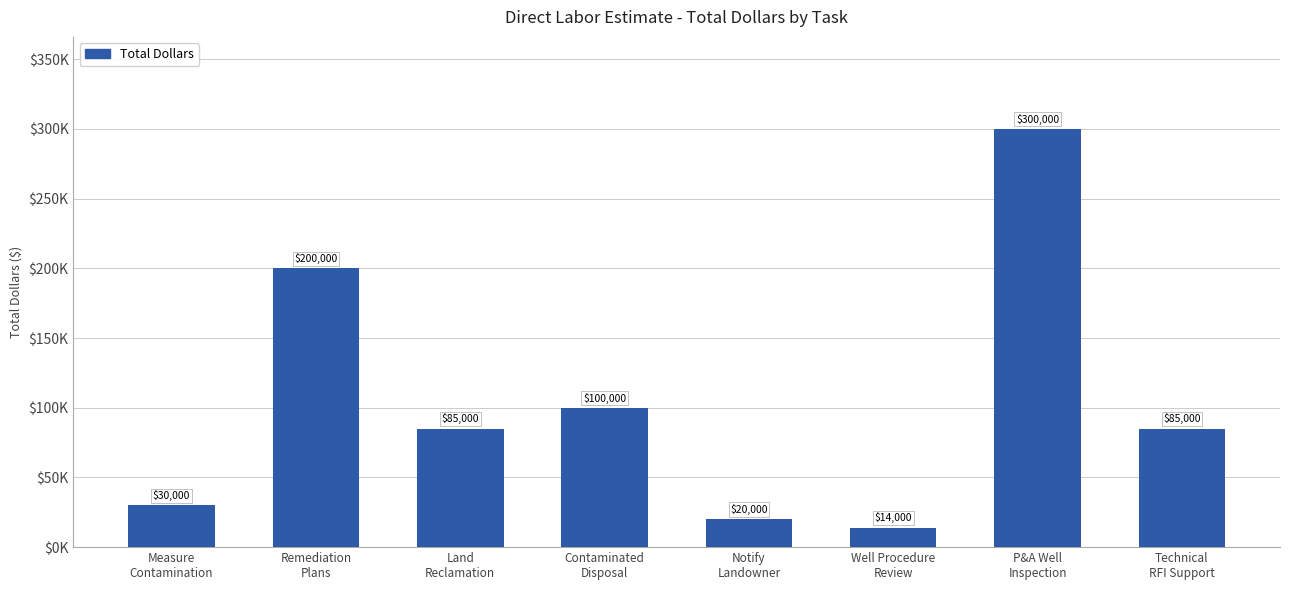

Are the bars horizontal?

No